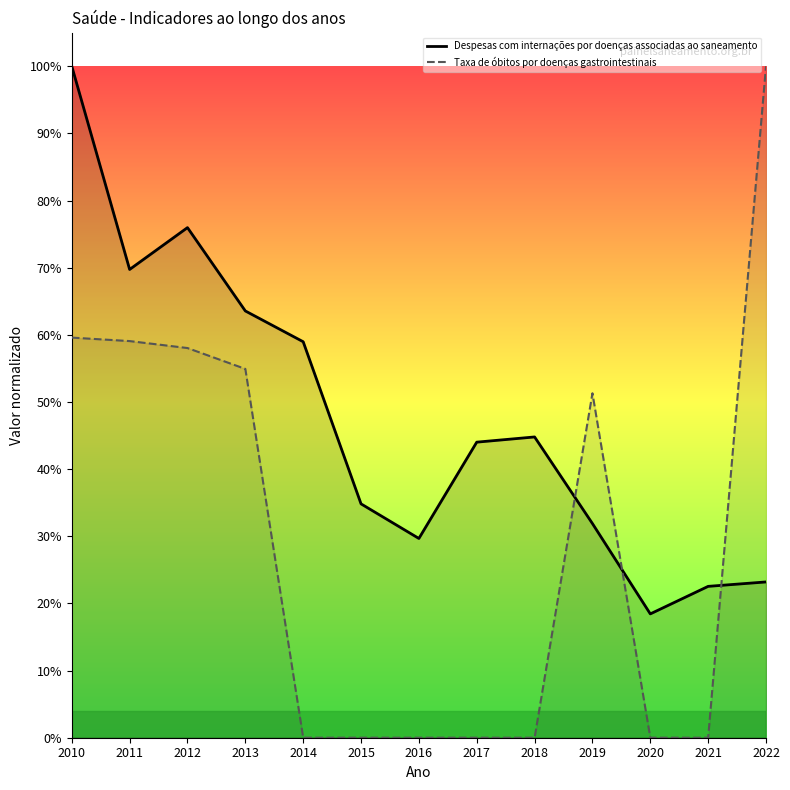

Count the Taxa de óbitos por doenças gastrointestinais values in the range 0 to 1.

13